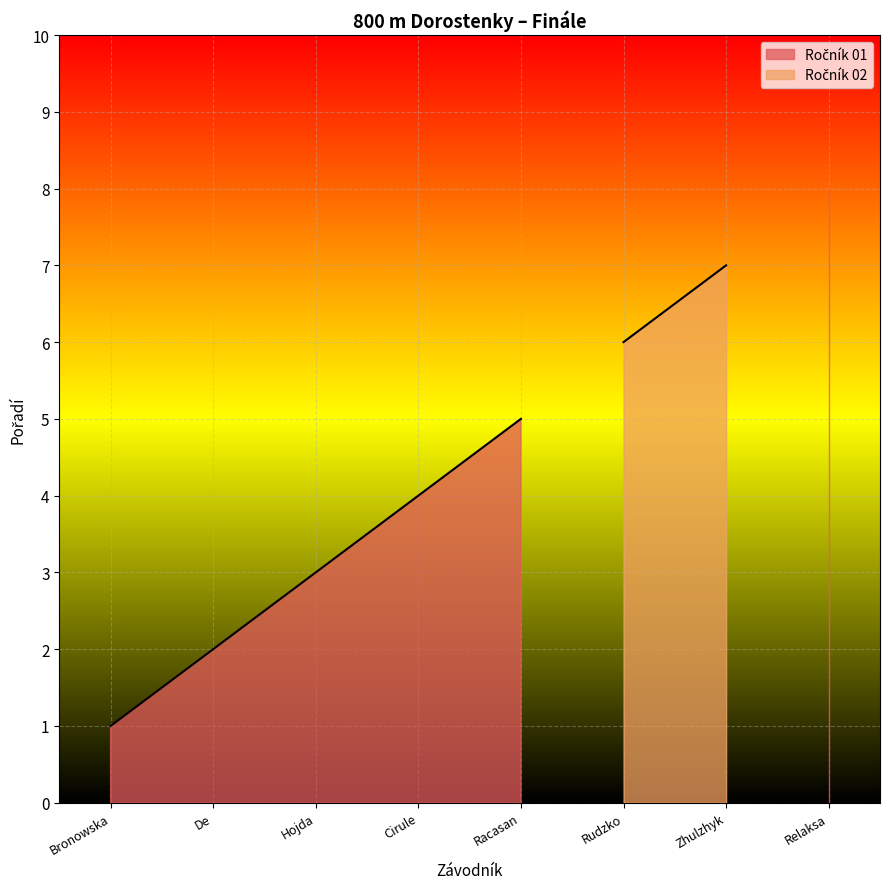

List the labels in order of value, smallest first.

Bronowska Zuzanna, De Coninck Gaël, Hojda Andreea Raissa, Cirule Patricija, Racasan Nais, Rudzko Liudmila, Zhulzhyk Svitlana, Relaksa Dauti